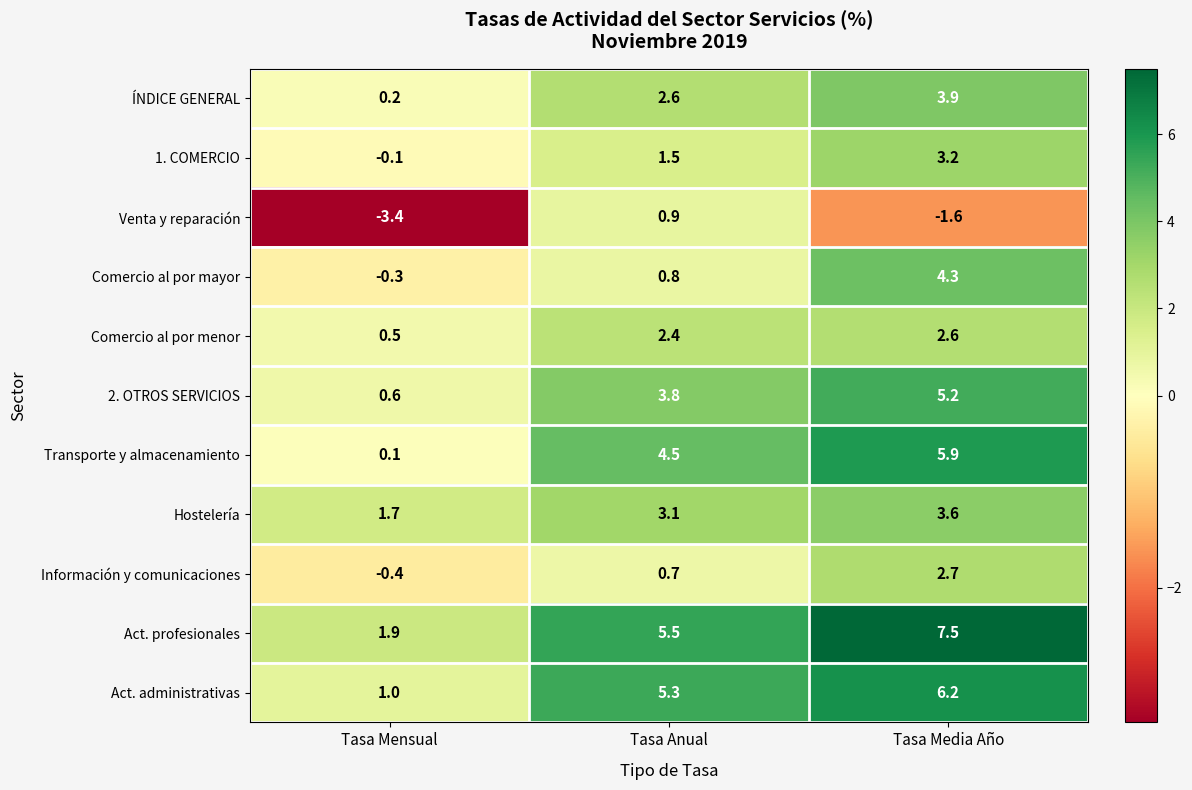

Which series has the largest total across all categories?

Act. profesionales